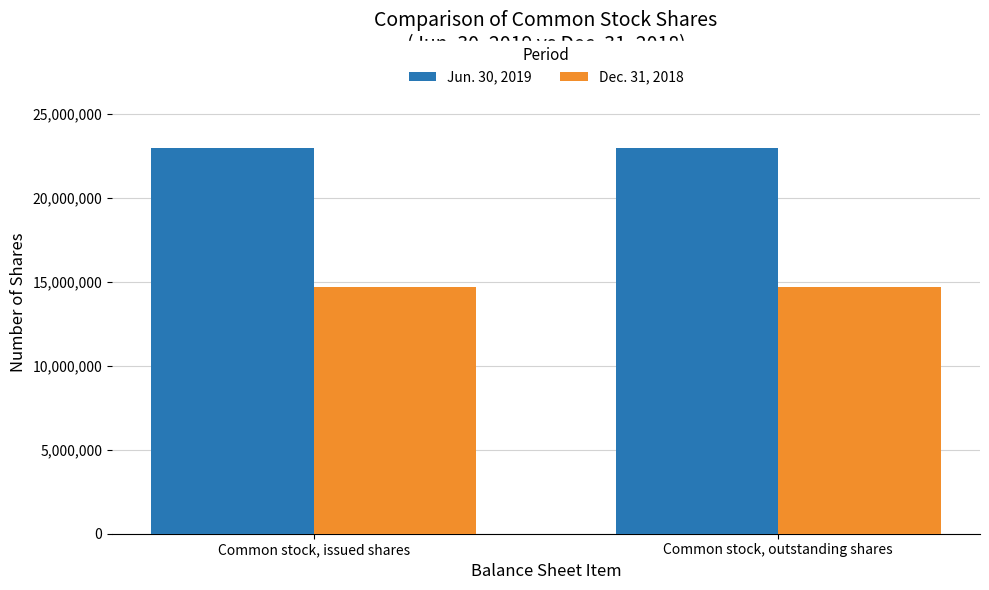

Is it true that Jun. 30, 2019 equals 22949064 at Common stock, issued shares?

True